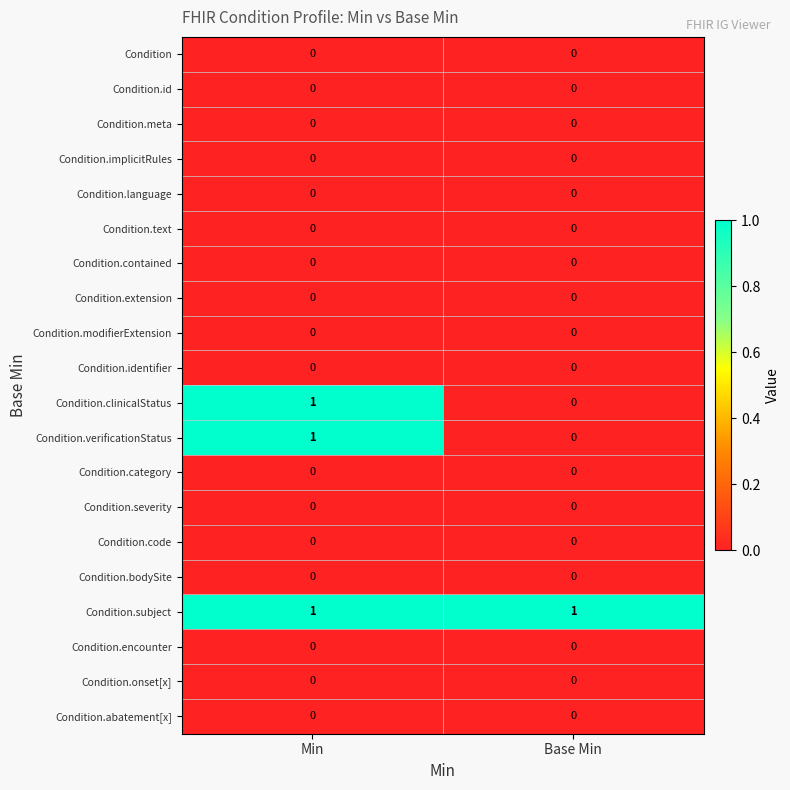

Is it true that Condition.text equals 0 at Min?

True